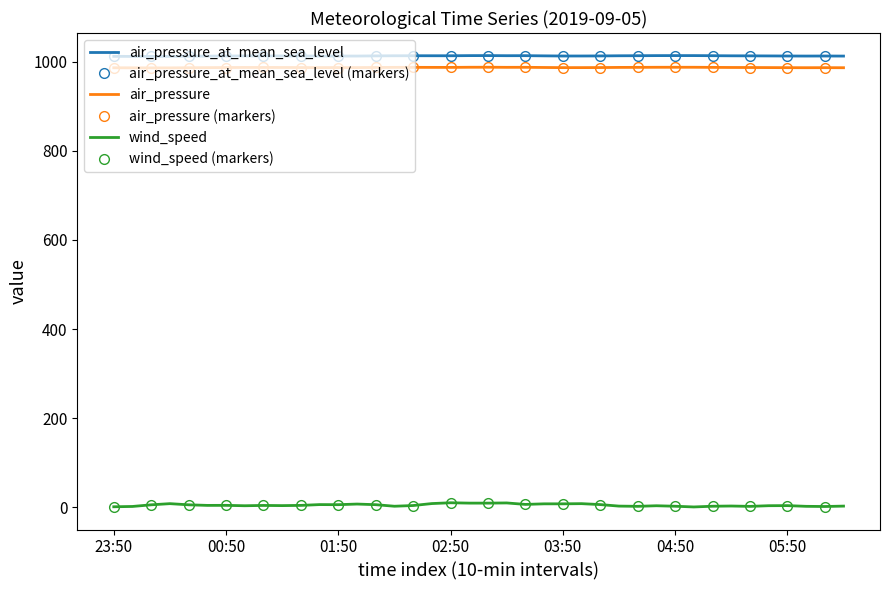

Where is the first local maximum for air_pressure?

01:00